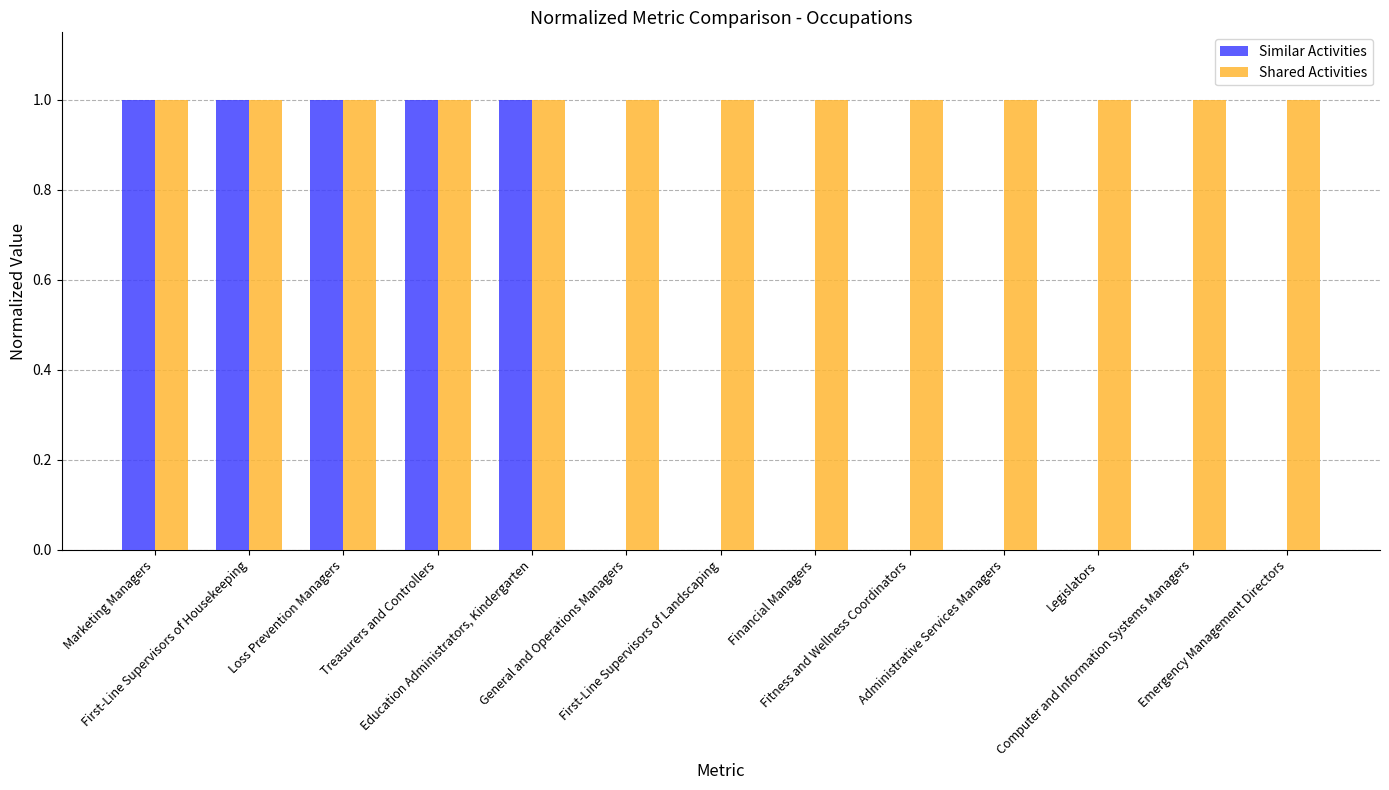

What is the sum of all Similar Activities values?

5